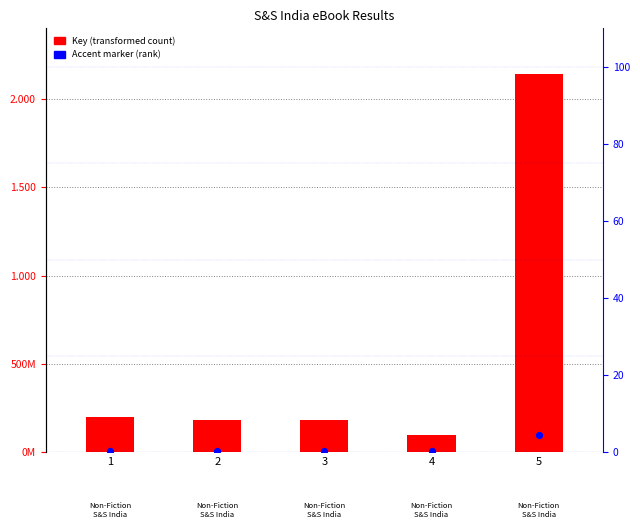

Which series has the largest Y range (max minus min)?

Key (ID)